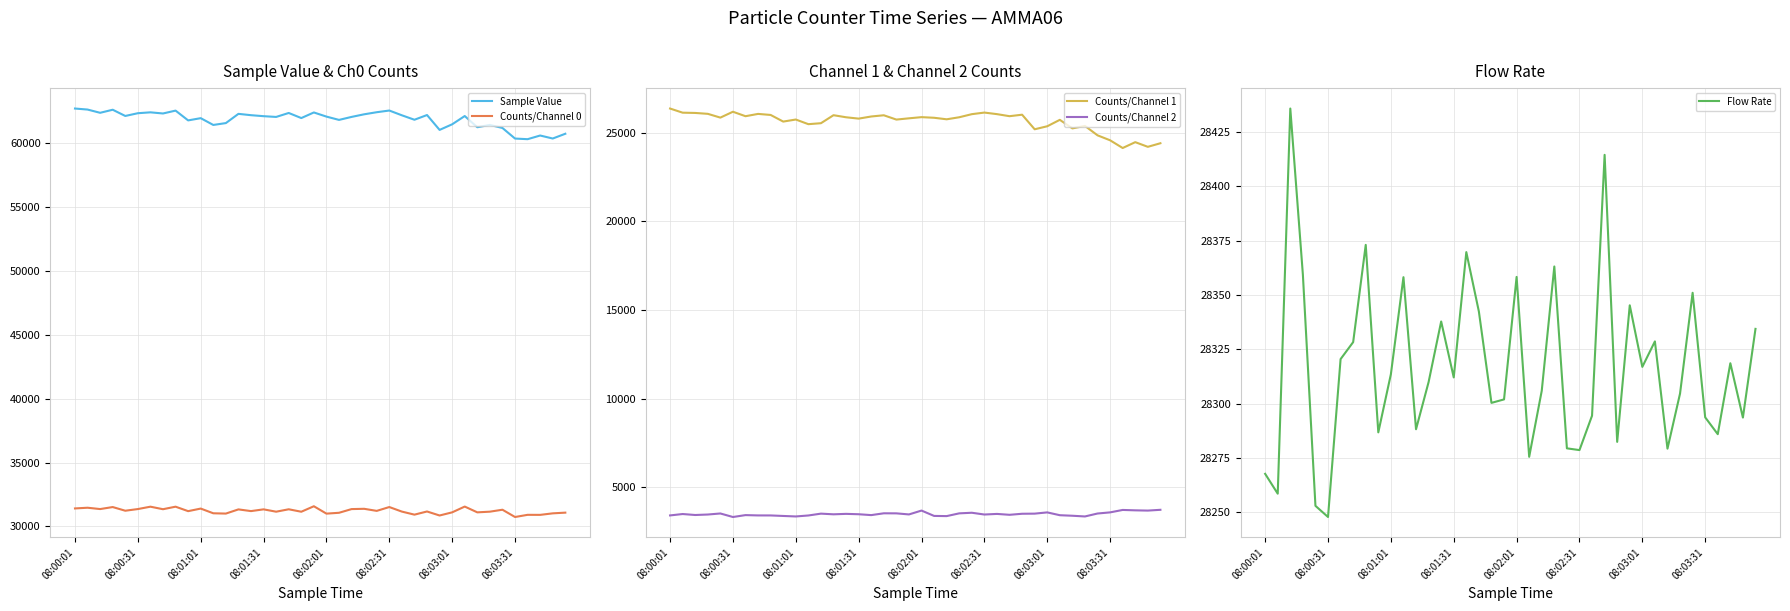

What is the maximum value shown in the chart?

62679.0